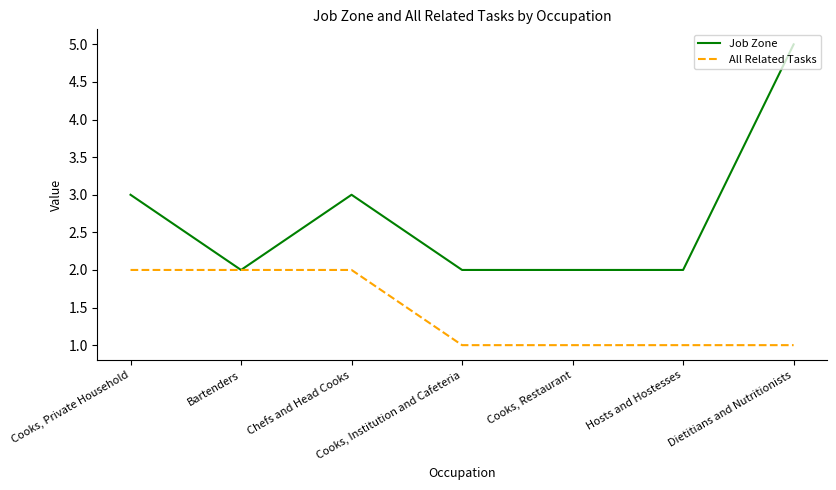

What is the lowest value of the Job Zone series?

2